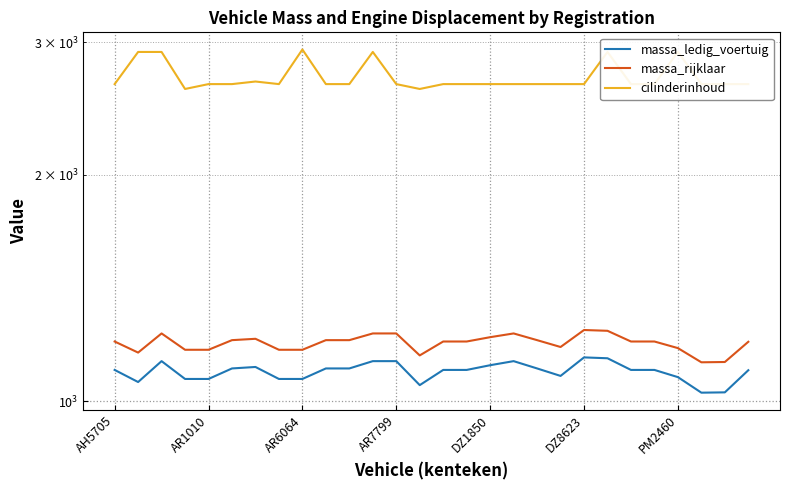

What is the total value across all series at 10?

4949